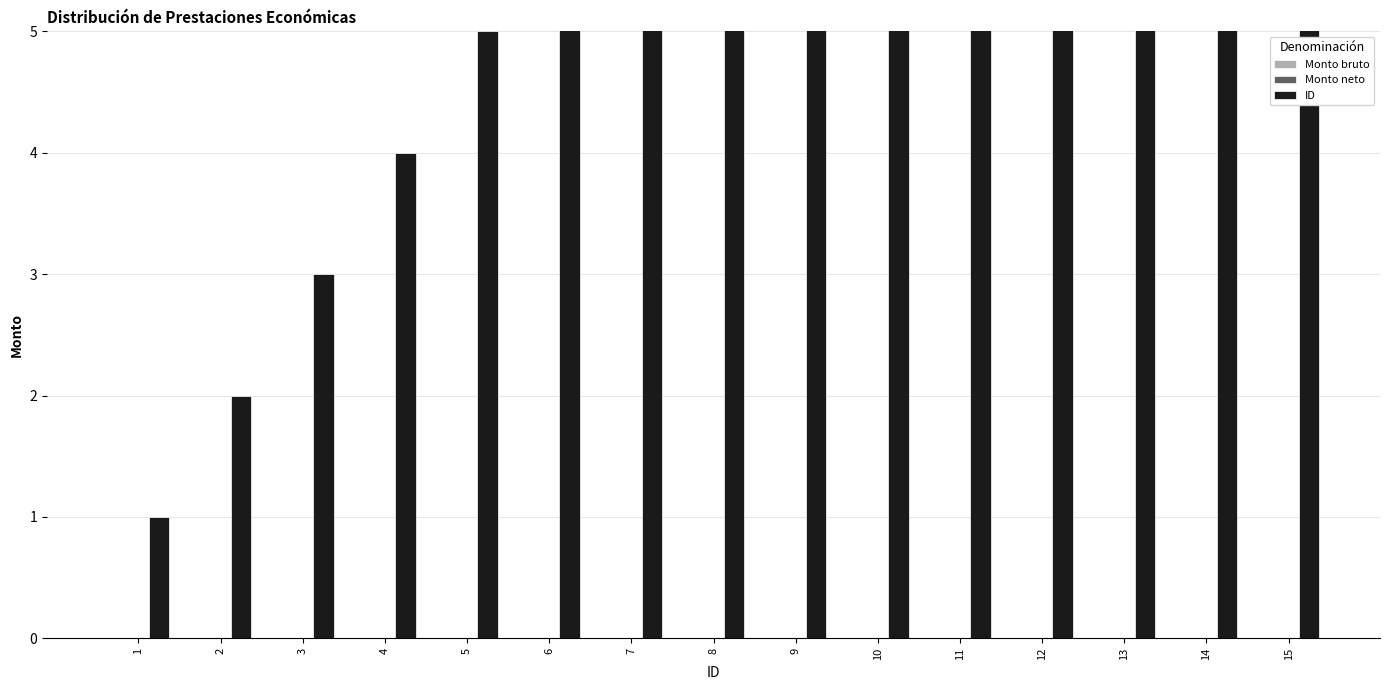

What is the sum of all ID values?

120